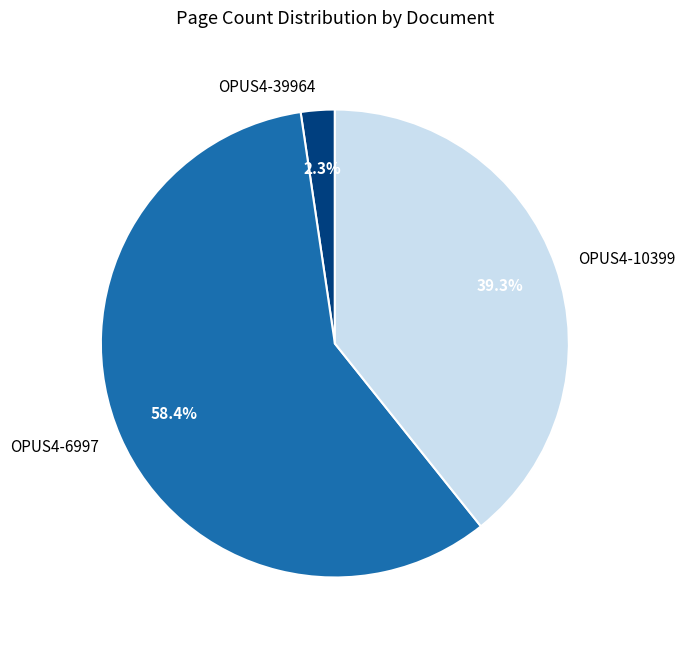

To the nearest percent, what percentage of the pie is OPUS4-10399?

39%